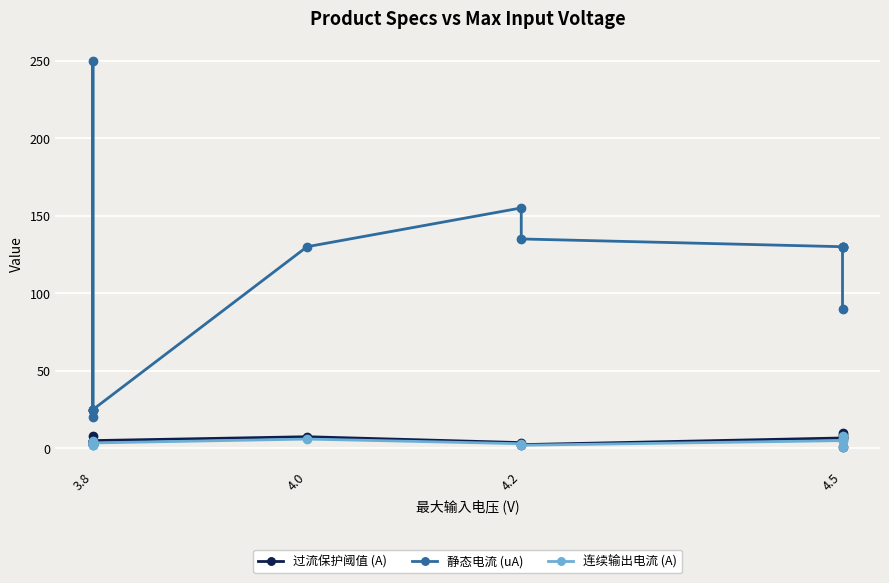

Between 4.2 and 4.5, which is larger?

4.5